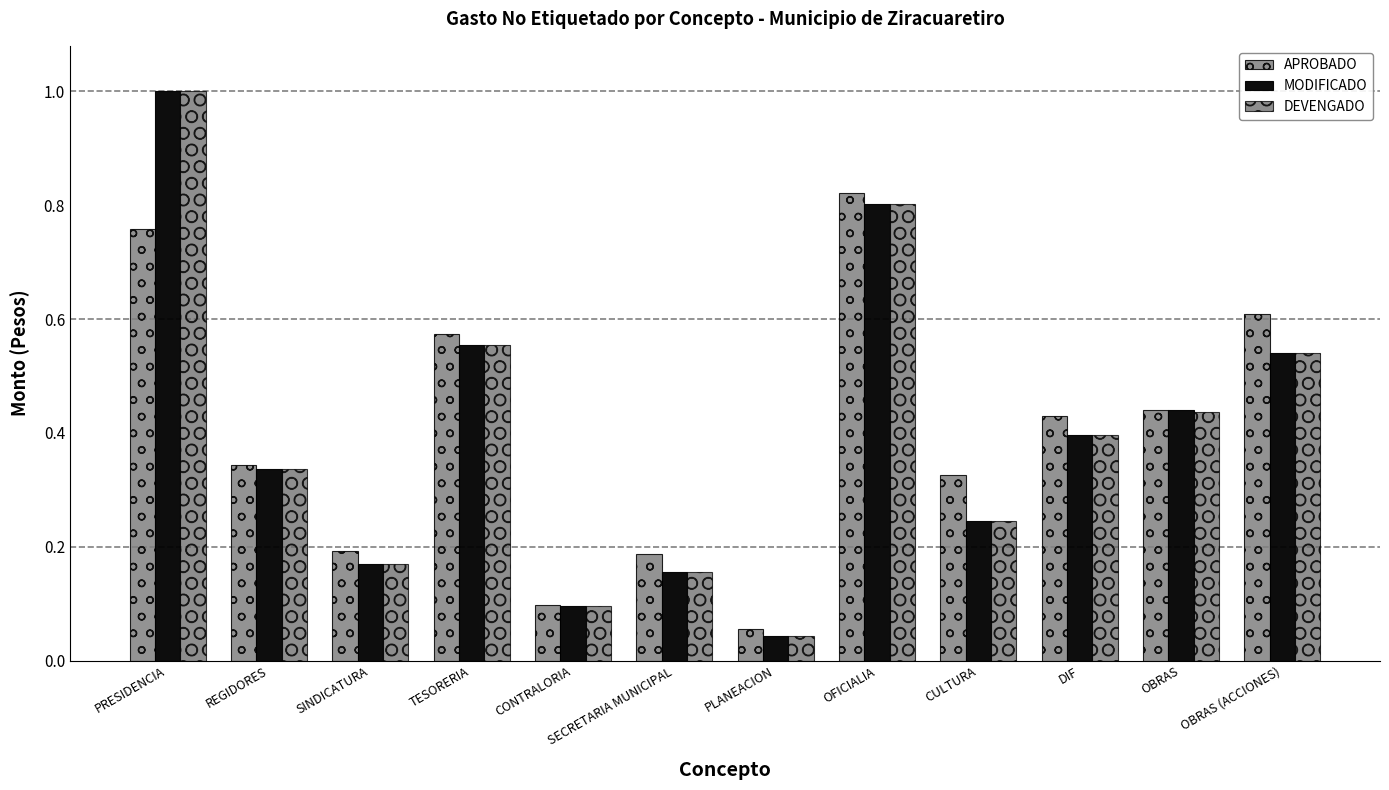

How many bars are there in total?

36